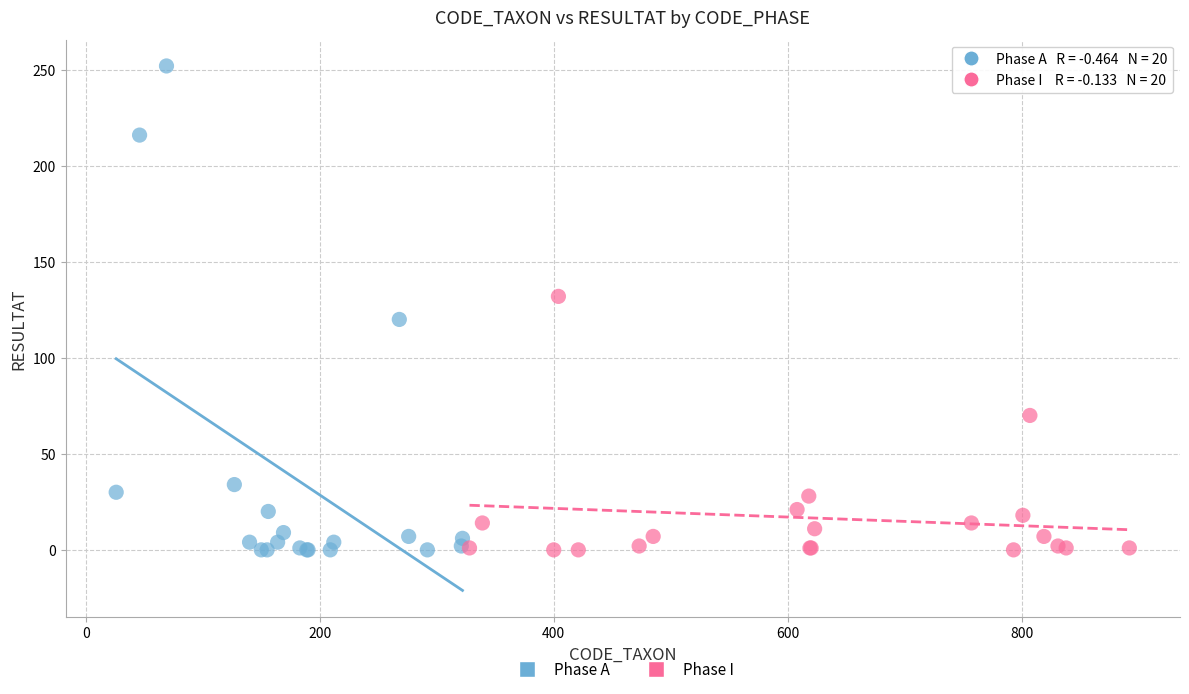

Which series contains the highest Y value?

Phase A